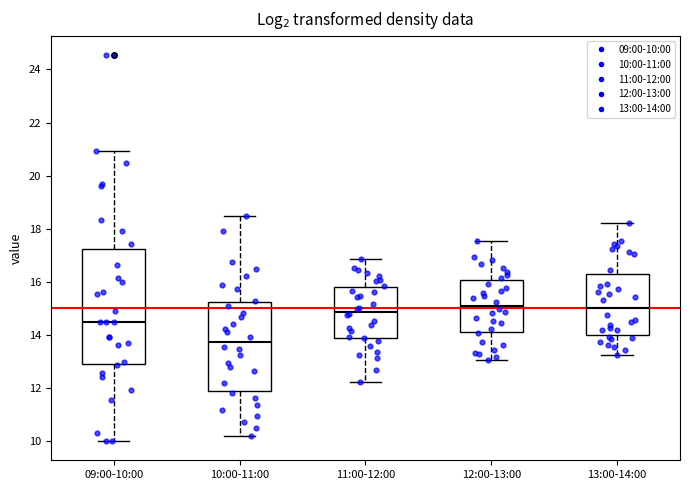

Reading left to right, transcribe this box plot: for each box, give where its median line is, the range the box spans, and where its two whiskers end, as read against the y-axis. The values are not printed on the chart, so give them approximately, as read against the axis.

09:00-10:00: median 14.6, box 12.8 to 17.2, whiskers 10.0 to 21.0
10:00-11:00: median 13.8, box 11.8 to 15.2, whiskers 10.2 to 18.4
11:00-12:00: median 14.8, box 13.8 to 15.8, whiskers 12.2 to 16.8
12:00-13:00: median 15.2, box 14.2 to 16.0, whiskers 13.0 to 17.6
13:00-14:00: median 15.0, box 14.0 to 16.4, whiskers 13.2 to 18.2